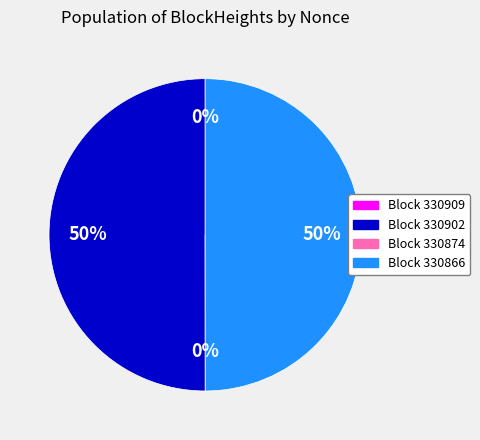

What percentage is the 330902 slice, to the nearest percent?

50%